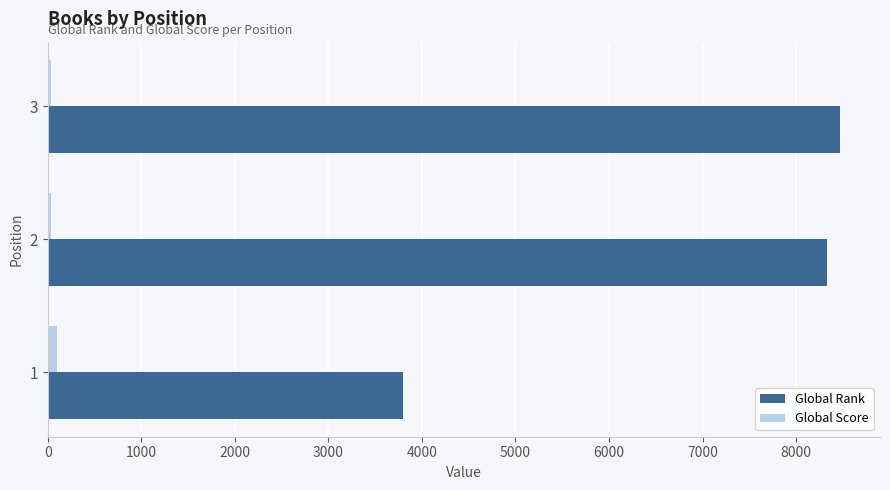

Between 1 and 3, which series saw the biggest shift?

Global Rank